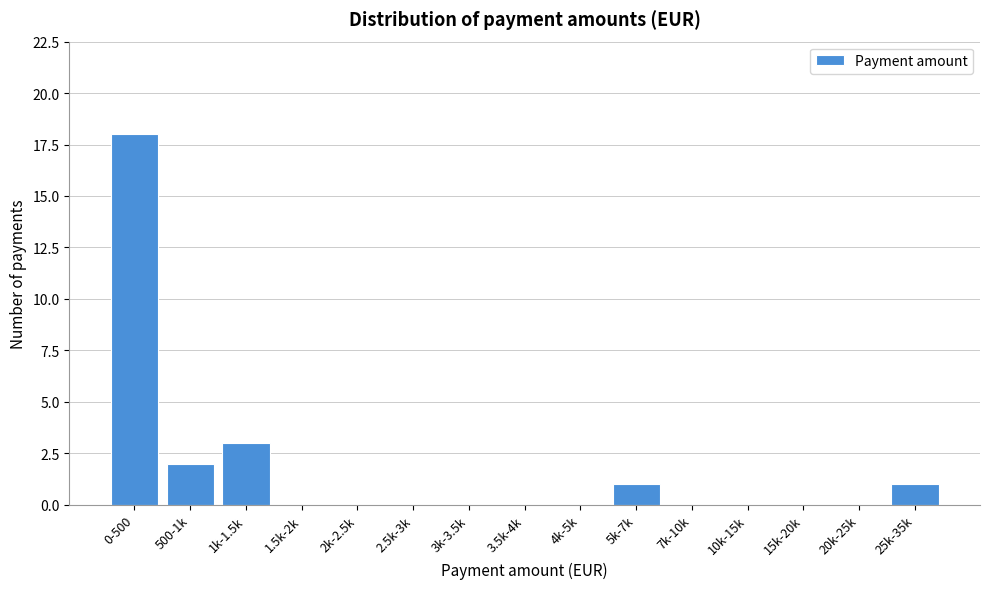

Reading left to right, list all the values displayed in this chart.

0-500=18	500-1k=2	1k-1.5k=3	1.5k-2k=0	2k-2.5k=0	2.5k-3k=0	3k-3.5k=0	3.5k-4k=0	4k-5k=0	5k-7k=1	7k-10k=0	10k-15k=0	15k-20k=0	20k-25k=0	25k-35k=1